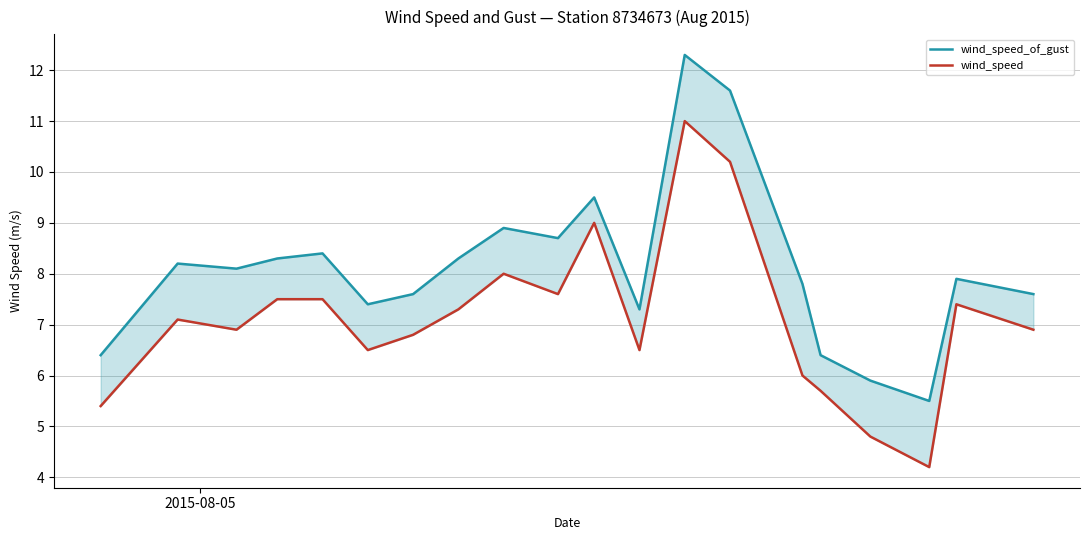

What is the sum of all wind_speed_of_gust values?

162.1